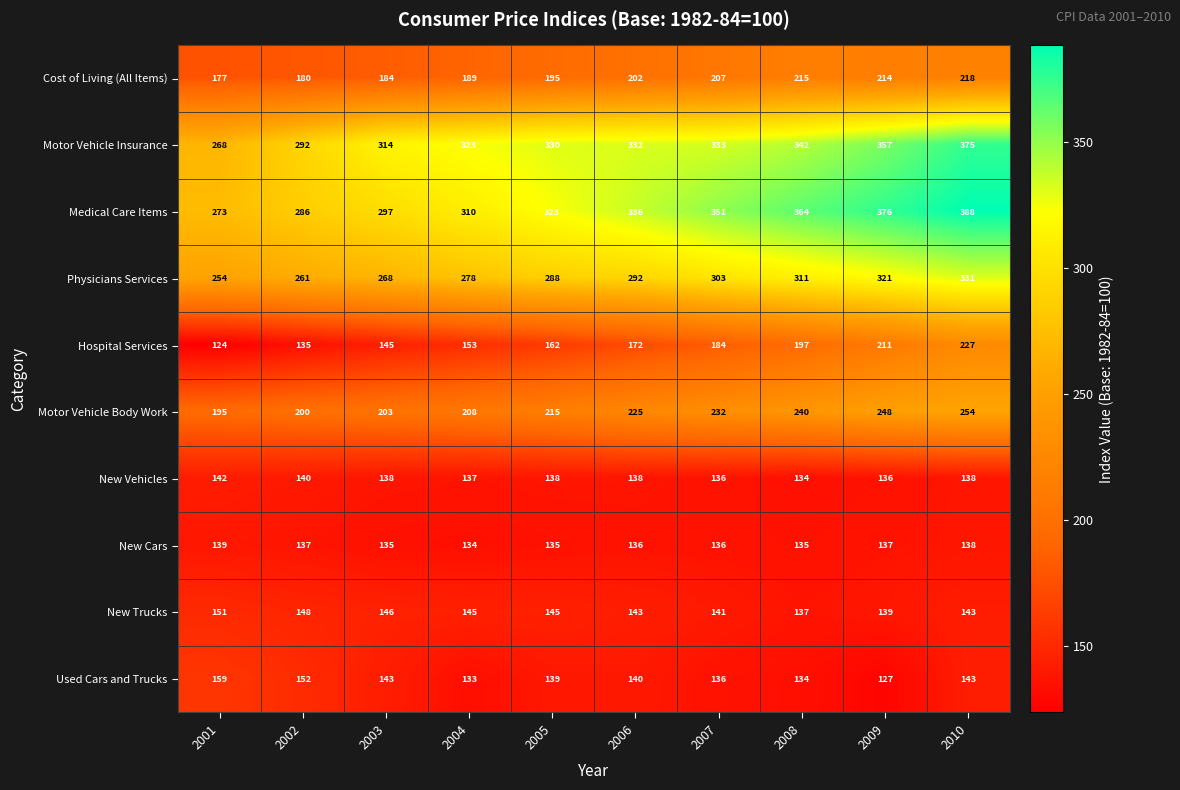

Is it true that Medical Care Items equals 364 at 2008?

True